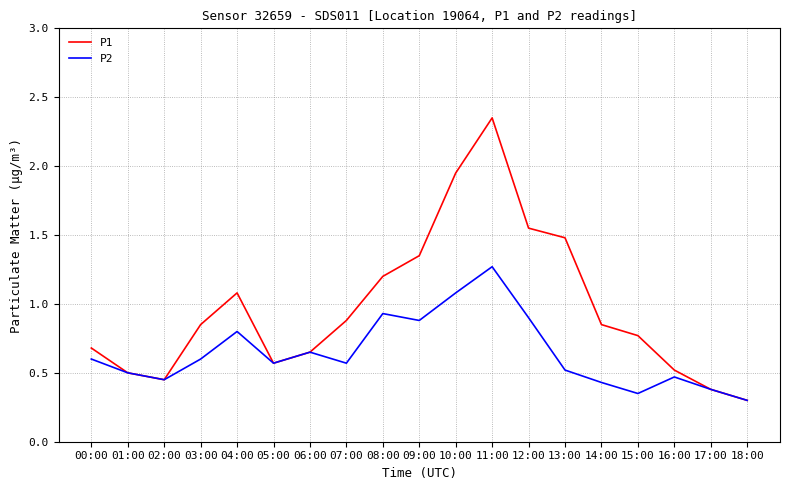

What position from the right is 07:00?

12